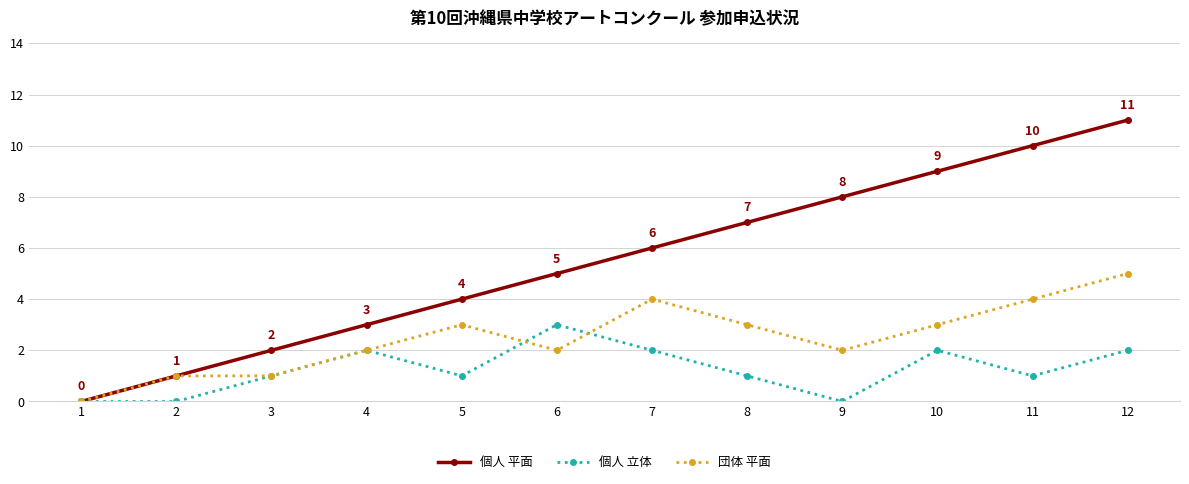

Between 1 and 9, which series saw the biggest shift?

個人 平面